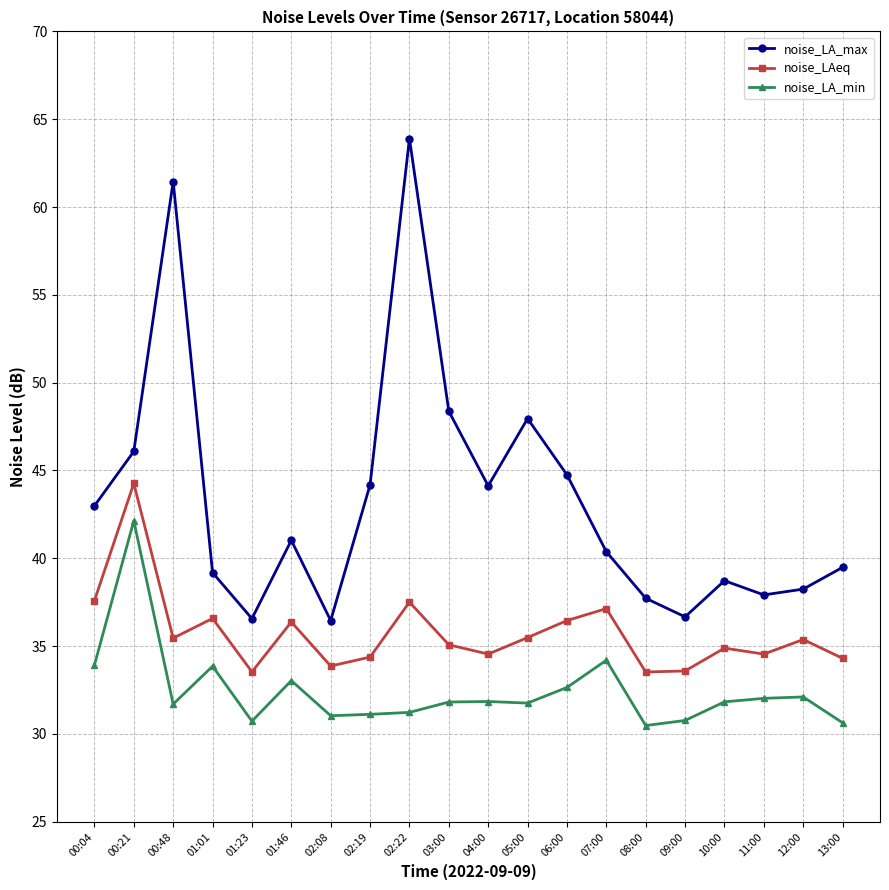

True or false: noise_LA_min and noise_LAeq intersect in this chart.

False